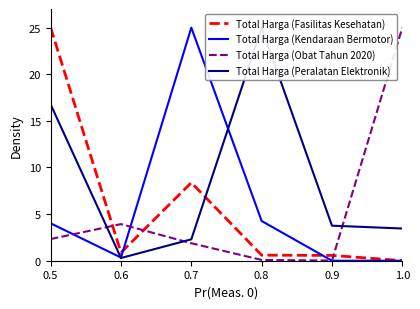

What are all the series names shown in the legend?

Total Harga (Fasilitas Kesehatan), Total Harga (Kendaraan Bermotor), Total Harga (Obat Tahun 2020), Total Harga (Peralatan Elektronik)